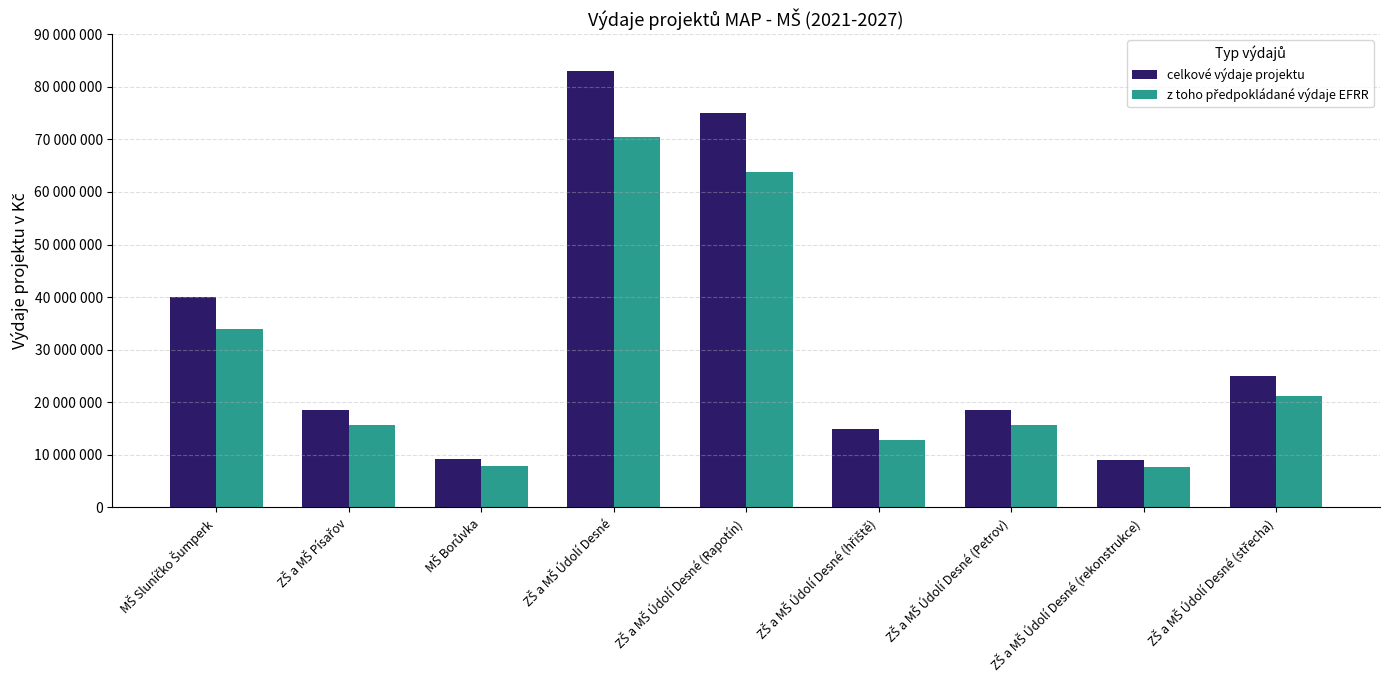

Does the chart contain stacked bars?

No